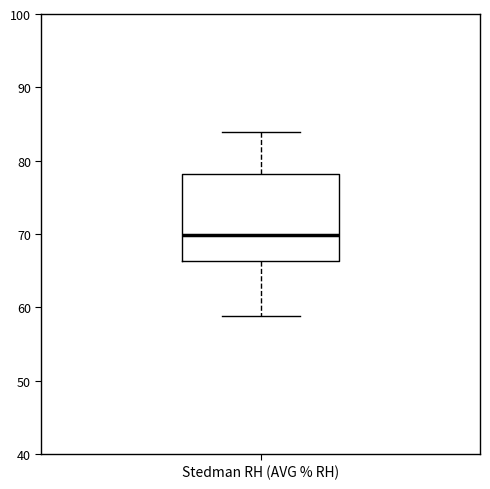

Read this box plot against the y-axis: the position of the median line, the range covered by the box, and the ends of both whiskers. The values are not printed on the chart, so give them approximately, as read against the axis.

median 70, box 66 to 78, whiskers 59 to 84